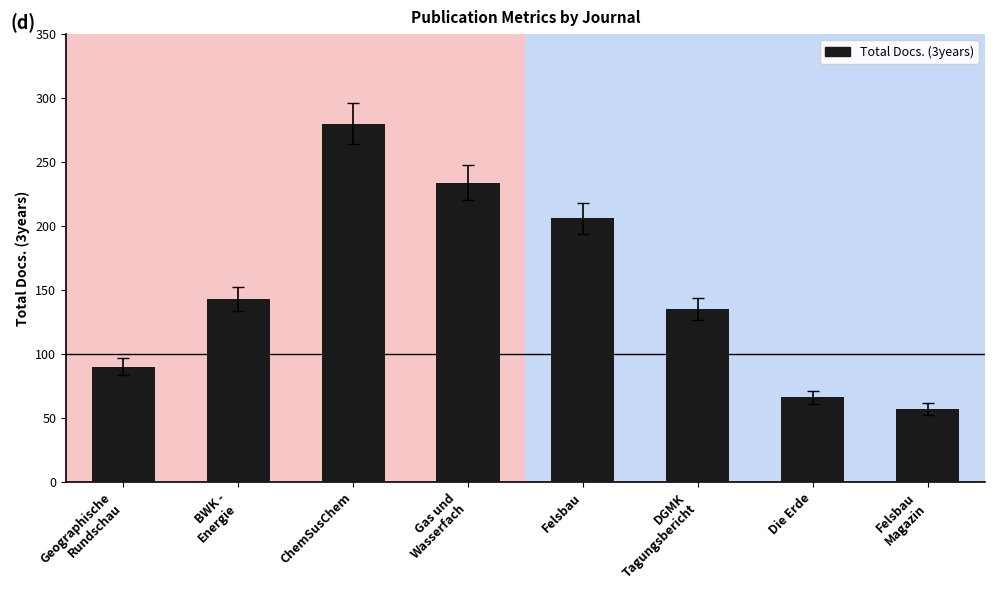

The value at Felsbau
Magazin is 82. True or false?

False